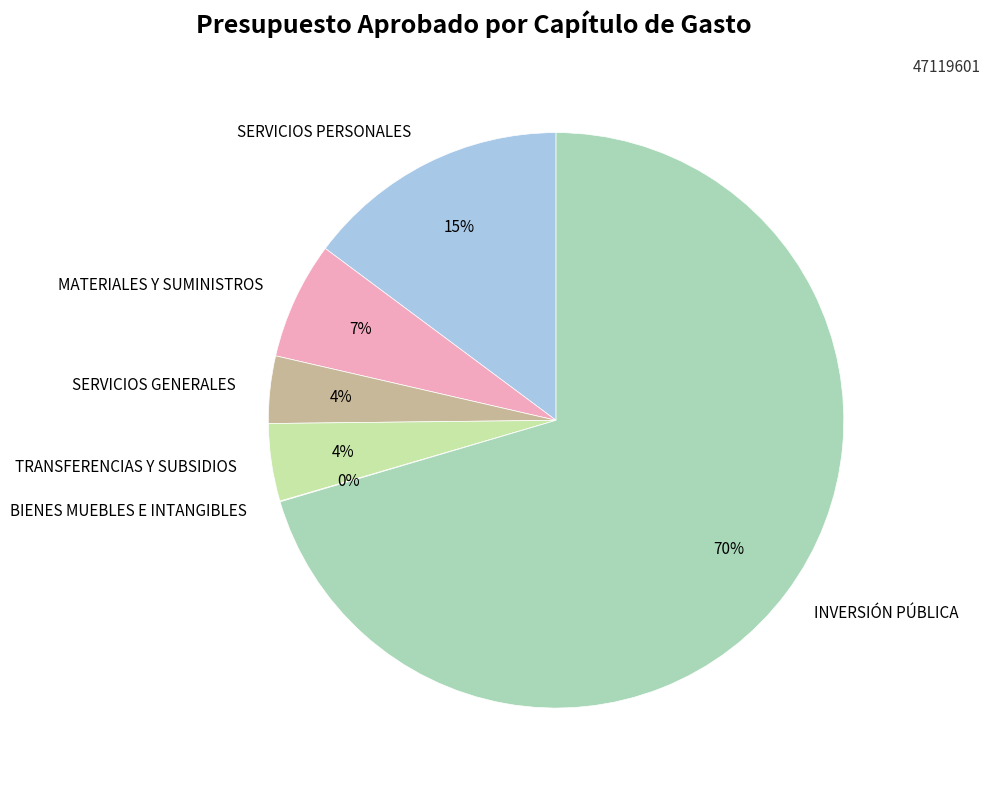

Between MATERIALES Y SUMINISTROS and SERVICIOS GENERALES, which is larger?

MATERIALES Y SUMINISTROS